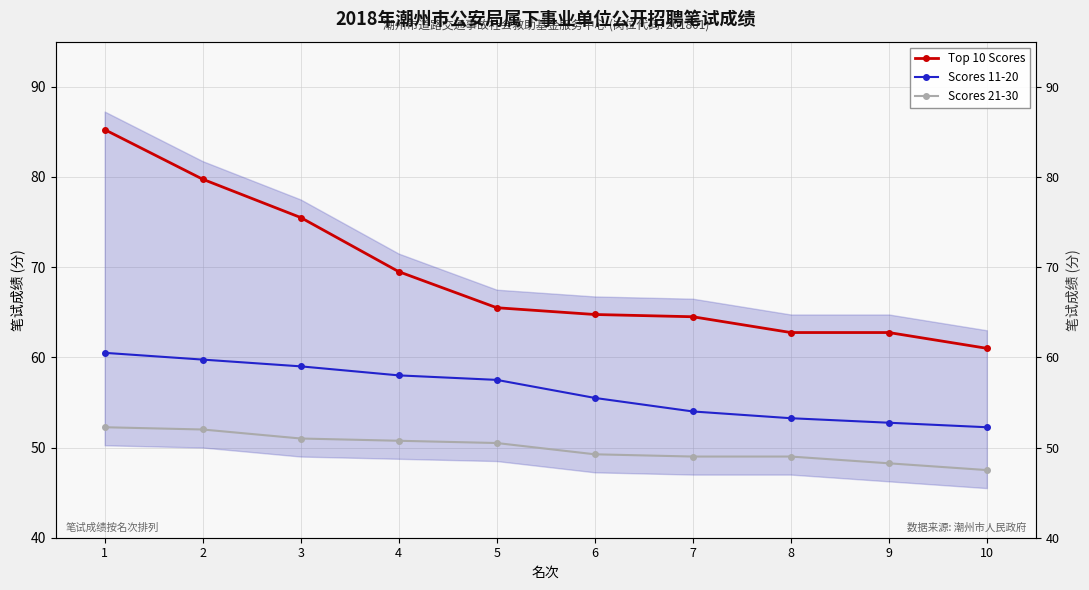

Reading left to right, what are all the values shown in this chart?

Top 10 Scores: 85.2	79.8	75.5	69.5	65.5	64.8	64.5	62.8	62.8	61.0
Scores 11-20: 60.5	59.8	59.0	58.0	57.5	55.5	54.0	53.2	52.8	52.2
Scores 21-30: 52.2	52.0	51.0	50.8	50.5	49.2	49.0	49.0	48.2	47.5